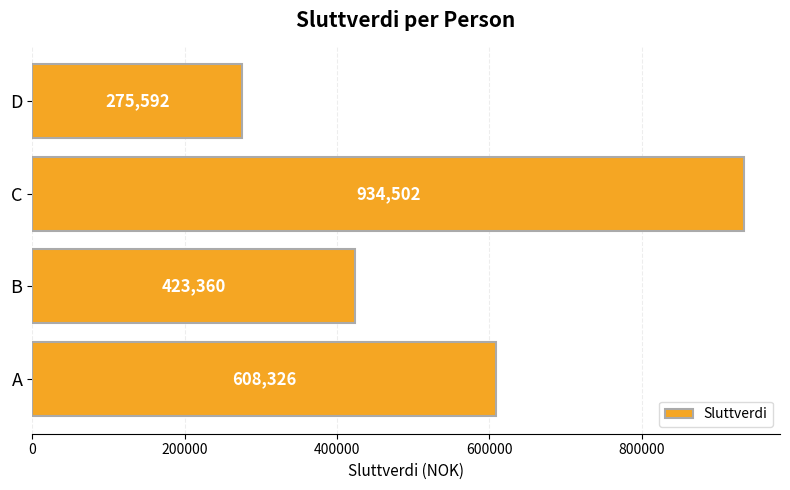

At which label is the value closest to 605047?

A